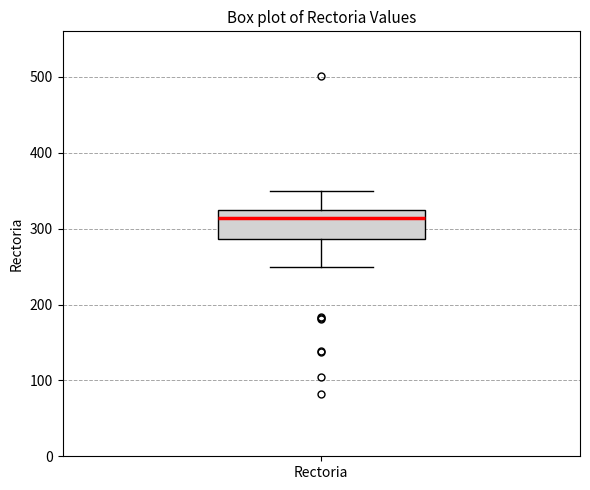

Where is the upper edge of the box for Rectoria on the y-axis? The values are not printed on the chart, so give them approximately, as read against the axis.

330